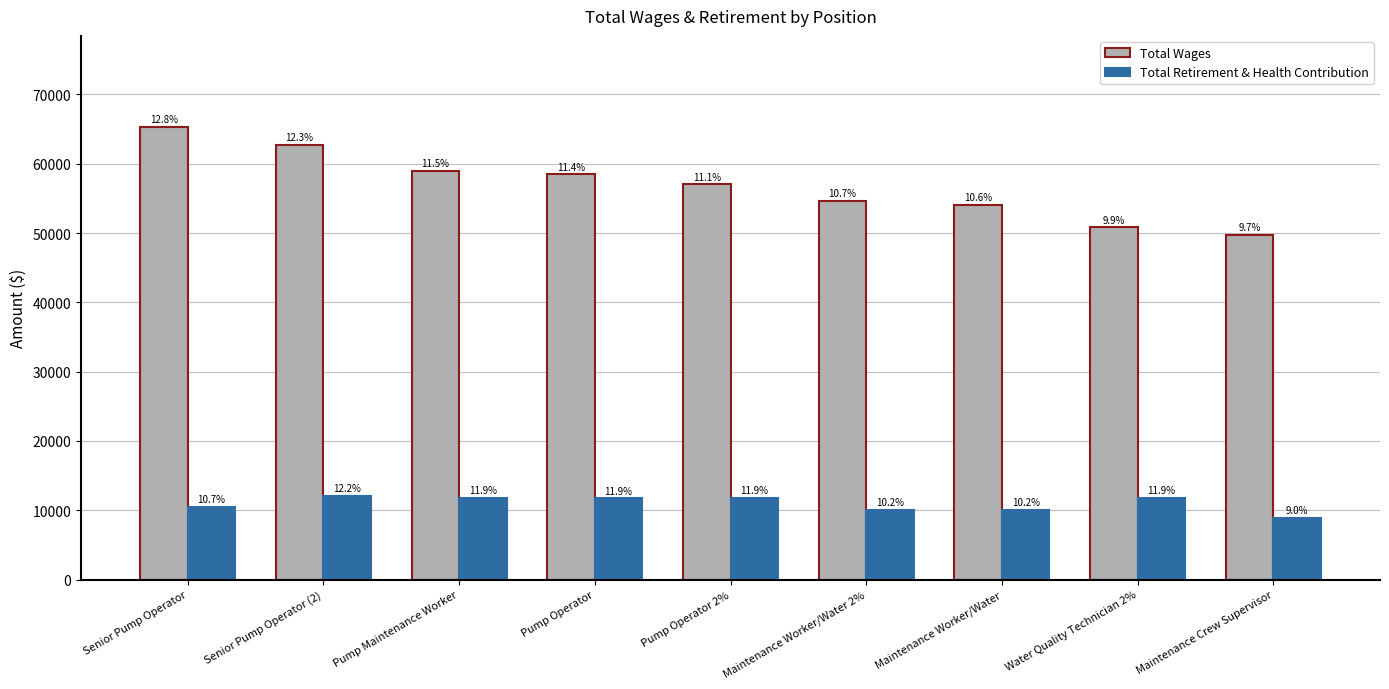

Does the chart contain any negative values?

No